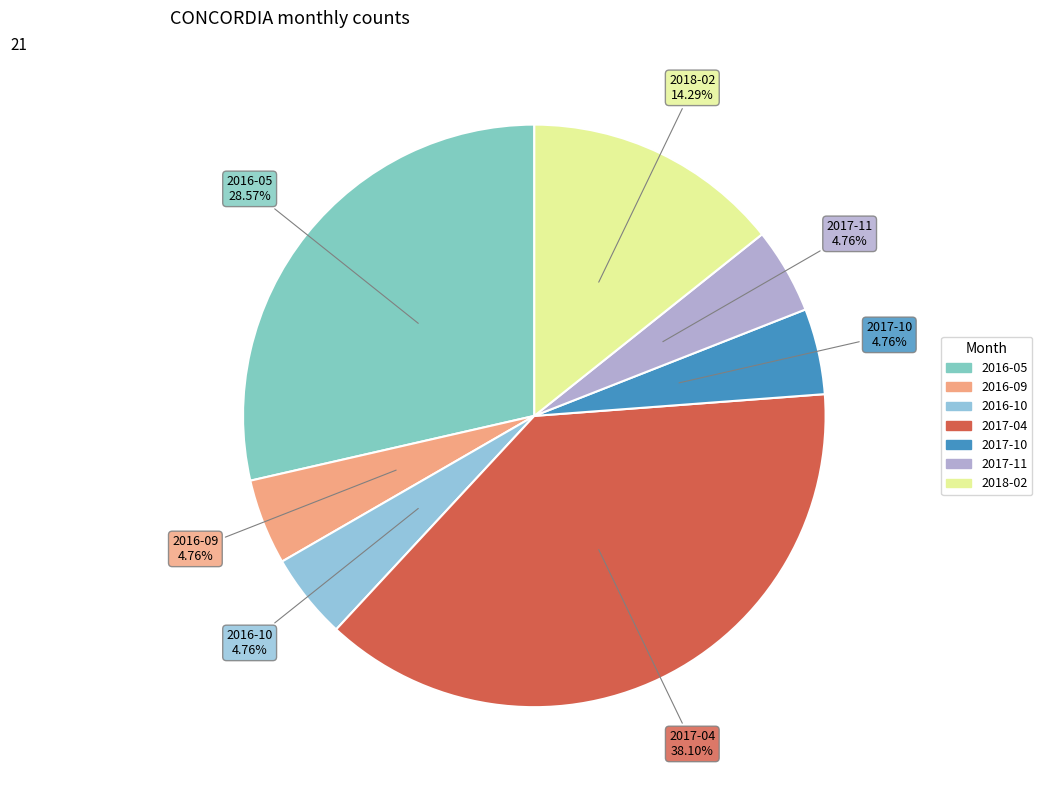

To the nearest percent, what is the combined percentage of 2018-02 and 2016-05?

43%